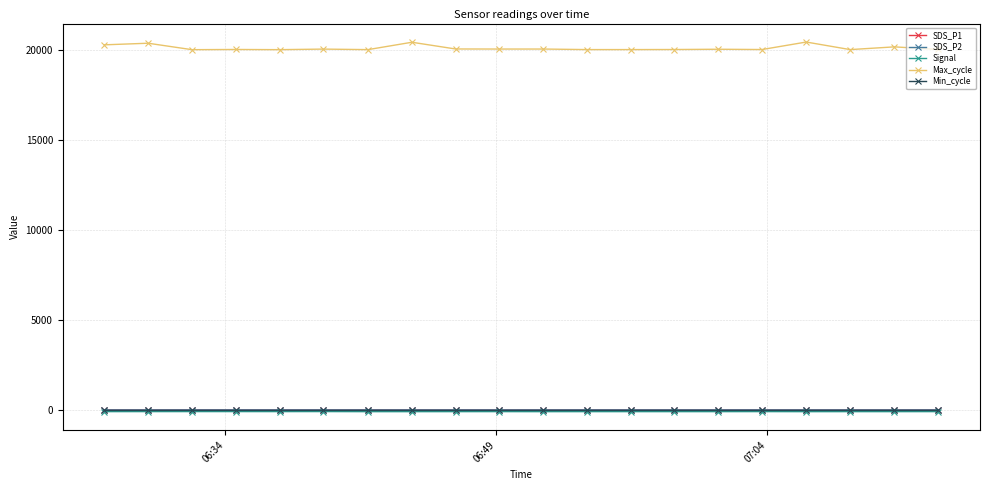

At how many categories does at least one series exceed 11379?

20